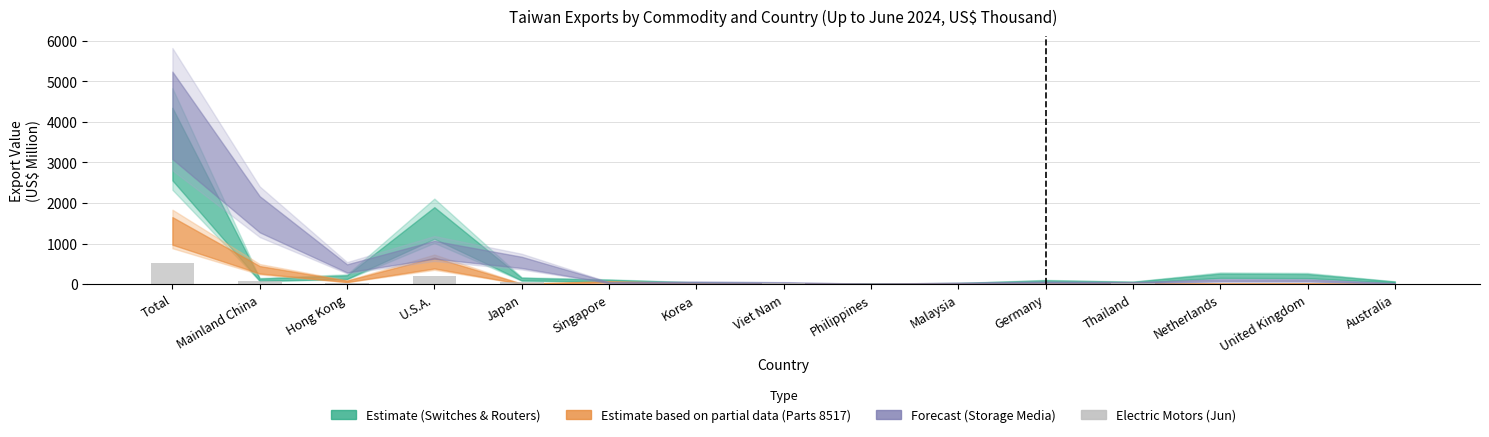

Which category has the highest value across all series?

Total